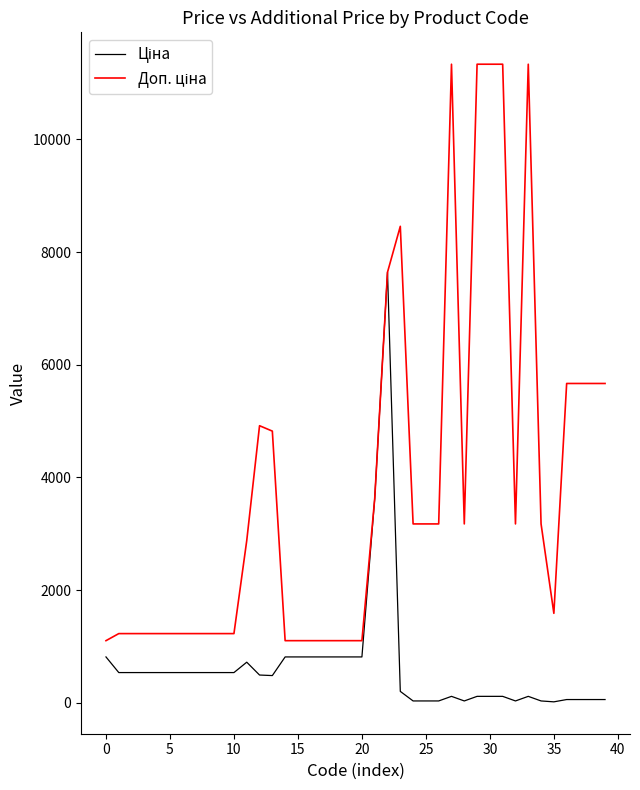

What is the maximum value shown in the chart?

11334.0